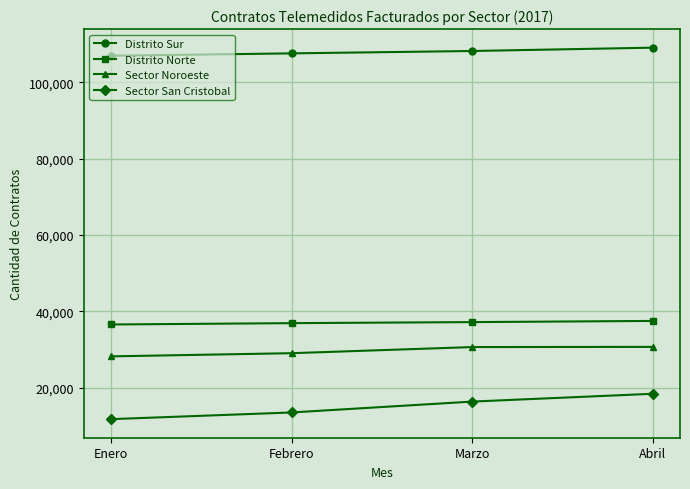

What is the sum of all Distrito Sur values?

431754